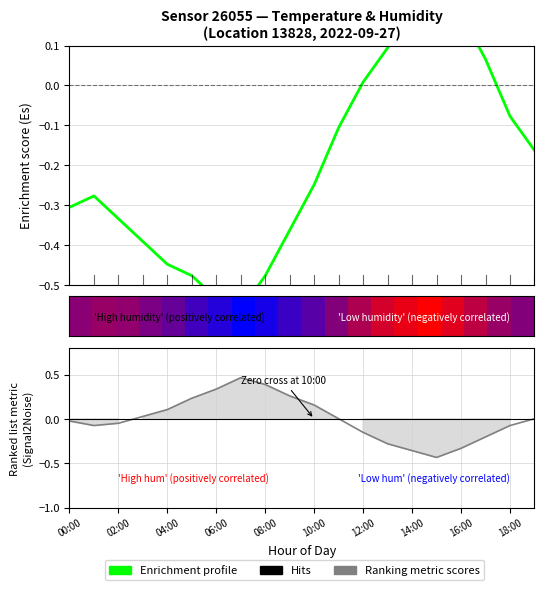

How many lines are shown in the chart?

2